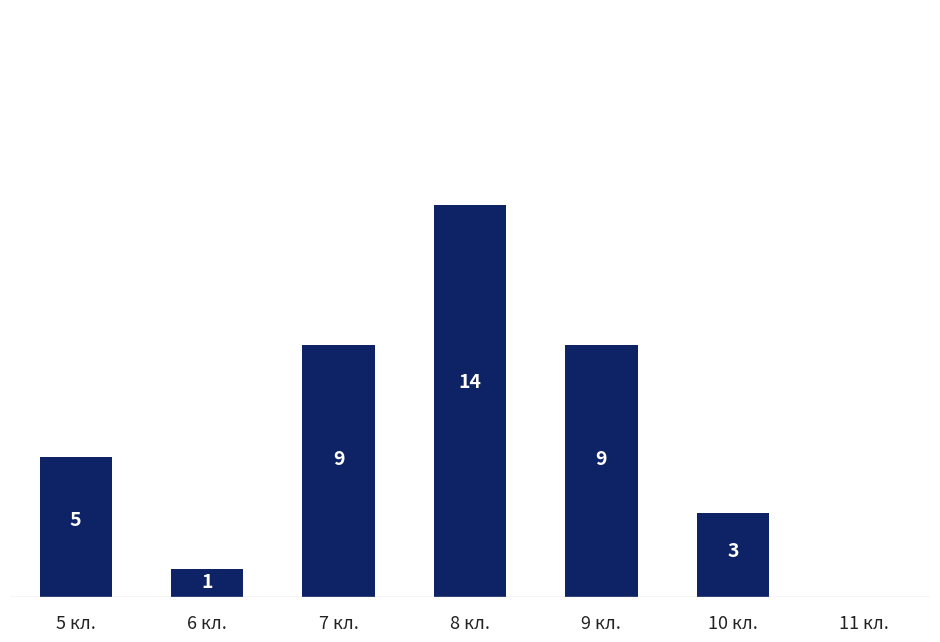

Which label corresponds to the largest value in the chart?

8 кл.